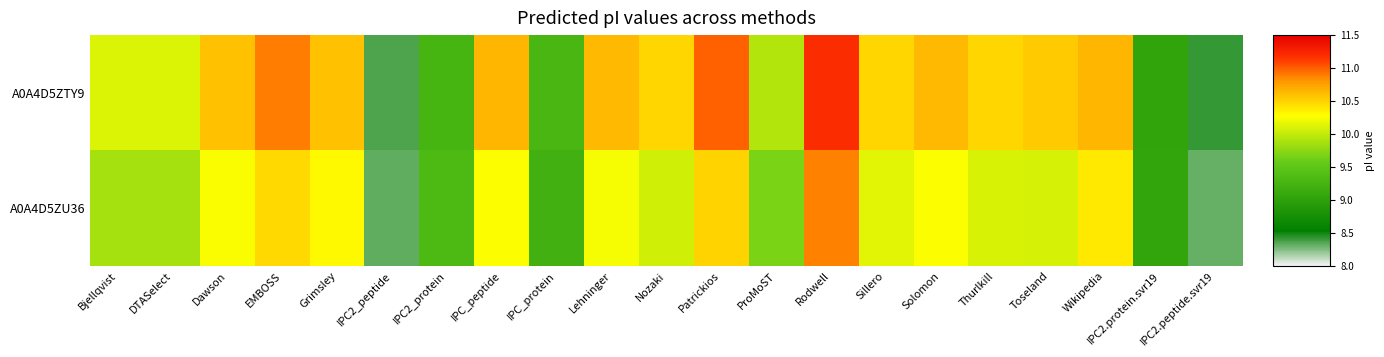

Reading left to right, transcribe all the data shown in this chart.

A0A4D5ZTY9: Bjellqvist=10.1	DTASelect=10.1	Dawson=10.6	EMBOSS=10.9	Grimsley=10.6	IPC2_peptide=8.4	IPC2_protein=9.3	IPC_peptide=10.6	IPC_protein=9.3	Lehninger=10.6	Nozaki=10.5	Patrickios=11.0	ProMoST=9.9	Rodwell=11.2	Sillero=10.5	Solomon=10.6	Thurlkill=10.5	Toseland=10.5	Wikipedia=10.6	IPC2.protein.svr19=9.0	IPC2.peptide.svr19=8.4
A0A4D5ZU36: Bjellqvist=9.9	DTASelect=9.9	Dawson=10.2	EMBOSS=10.5	Grimsley=10.3	IPC2_peptide=8.3	IPC2_protein=9.3	IPC_peptide=10.3	IPC_protein=9.2	Lehninger=10.2	Nozaki=10.1	Patrickios=10.5	ProMoST=9.7	Rodwell=10.9	Sillero=10.1	Solomon=10.3	Thurlkill=10.1	Toseland=10.1	Wikipedia=10.4	IPC2.protein.svr19=9.0	IPC2.peptide.svr19=8.3